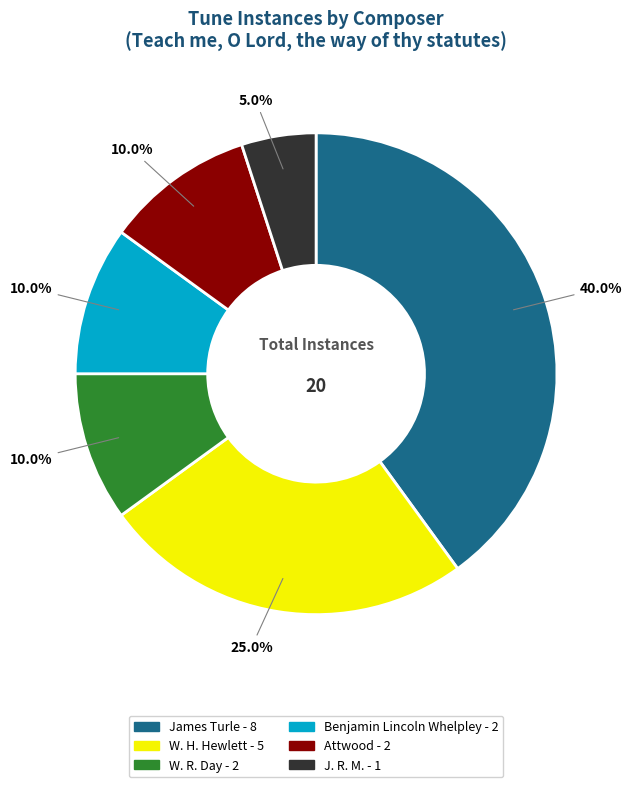

Is Benjamin Lincoln Whelpley the majority of the pie?

No